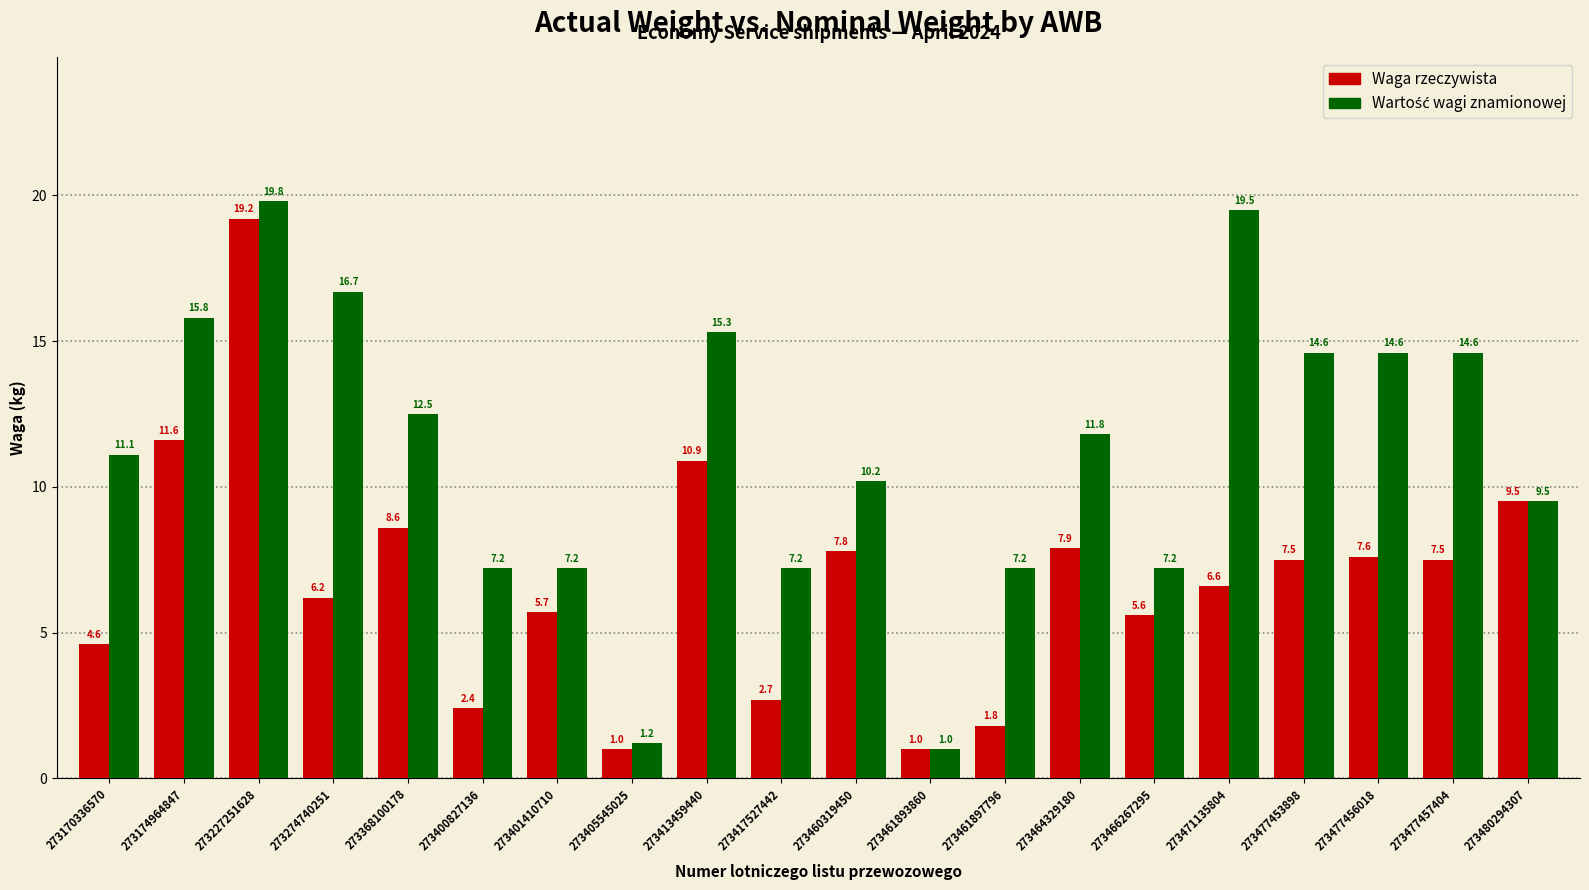

Which series changed the most between 273174964847 and 273227251628?

Waga rzeczywista